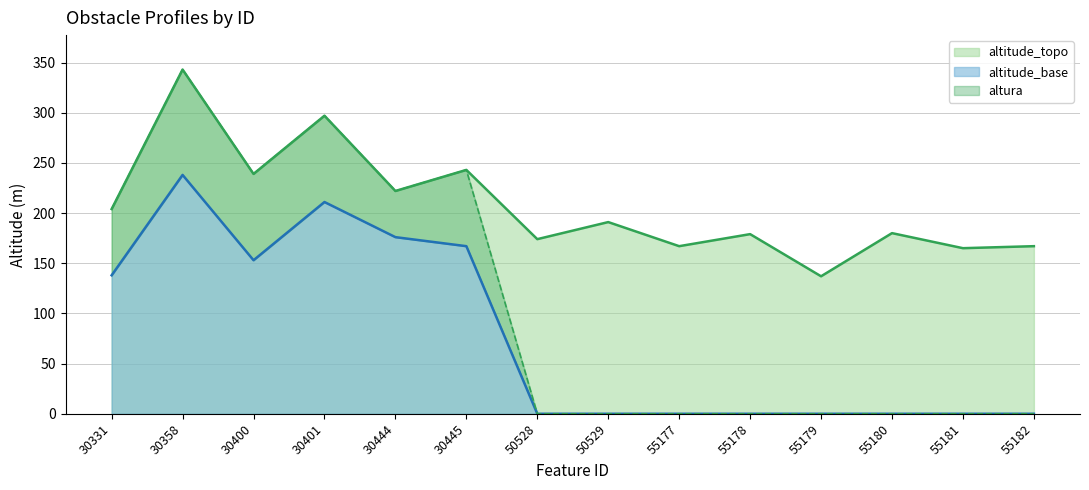

What is the maximum value for altura?

343